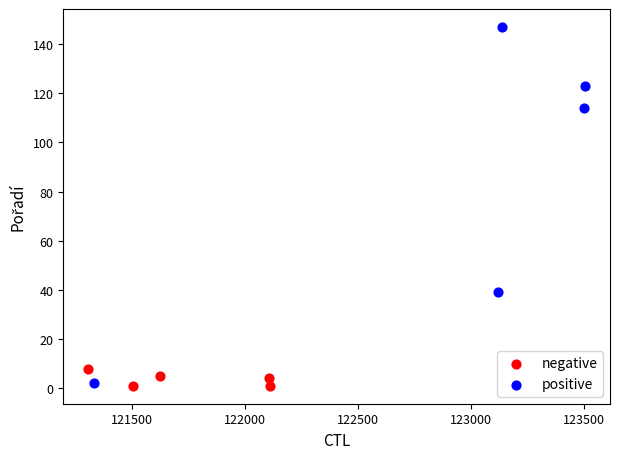

Which series has the largest Y range (max minus min)?

positive